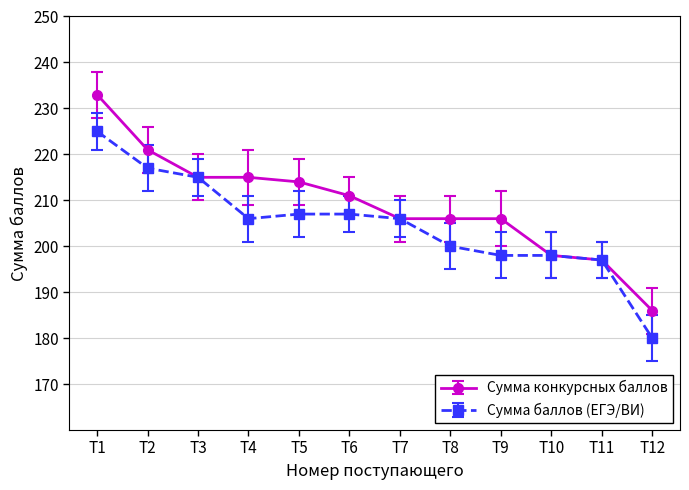

What is the spread (max minus min) of values at T8?

6